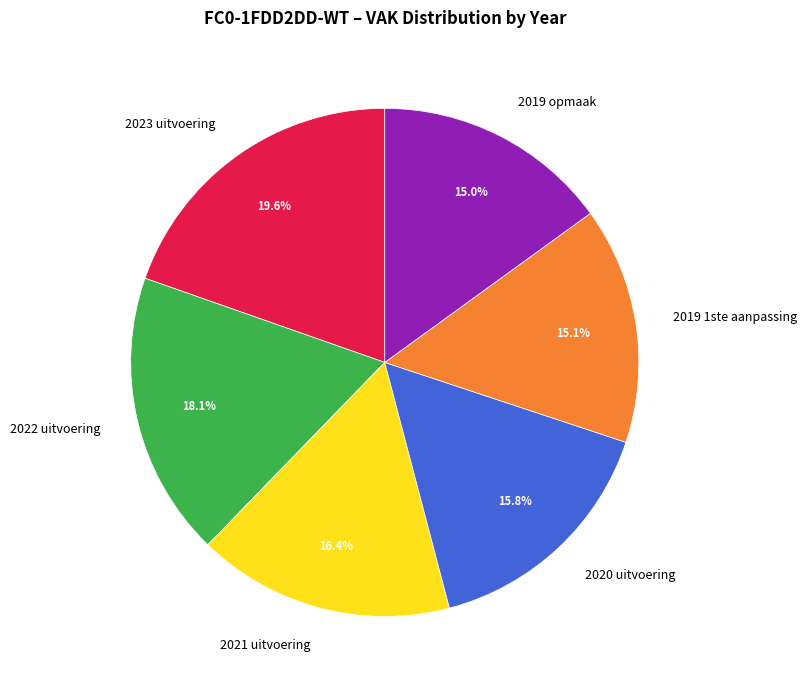

What percentage is the 2019 1ste aanpassing slice, to the nearest percent?

15%